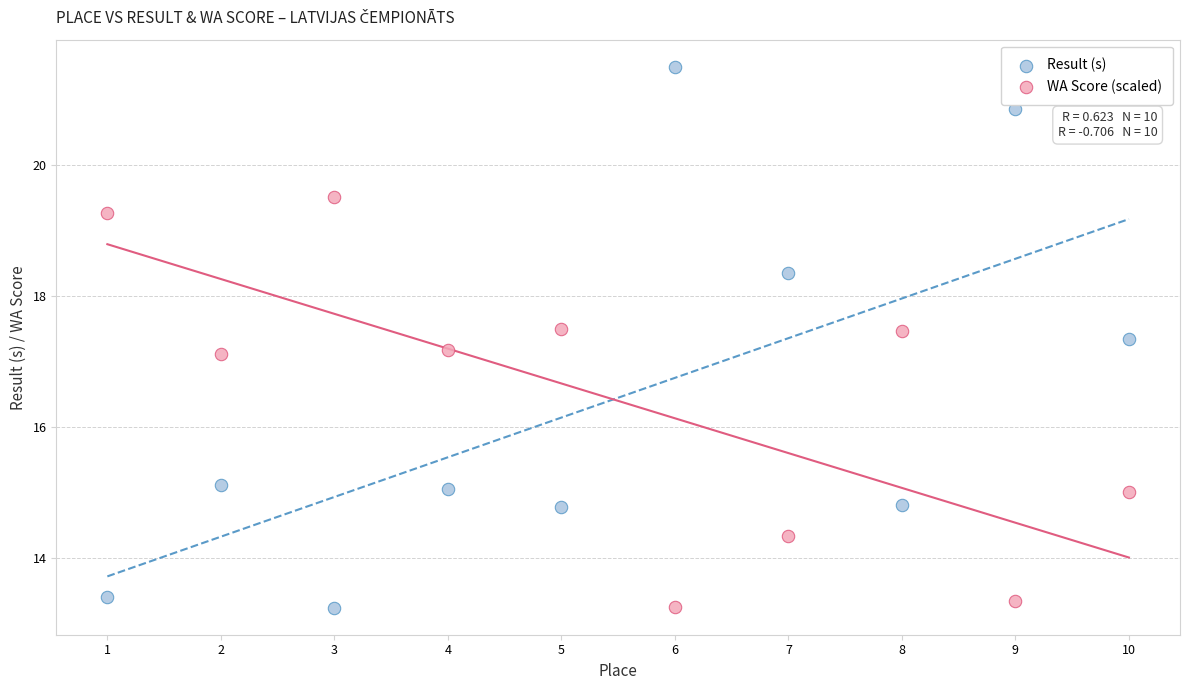

Across all data points, what is the range of Y values (max minus min)?

8.2